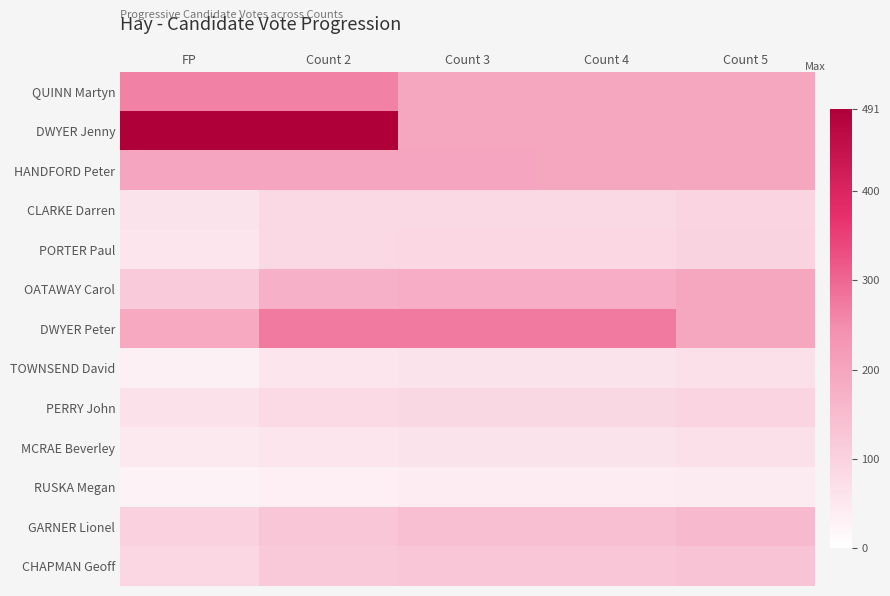

What is the spread (max minus min) of values at Count 5?

151